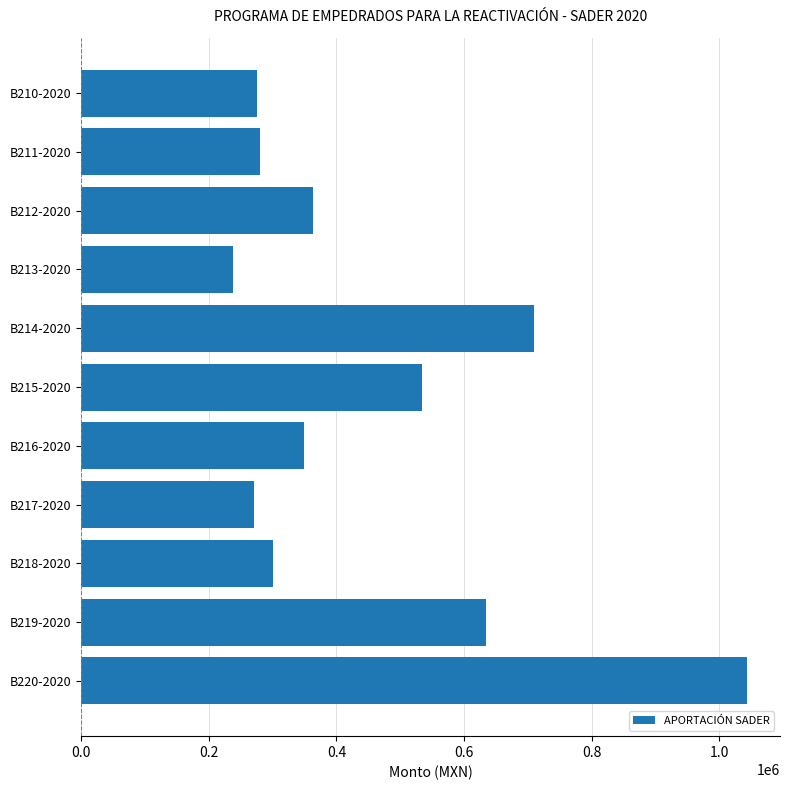

What is the difference between the maximum and minimum values?

805347.5